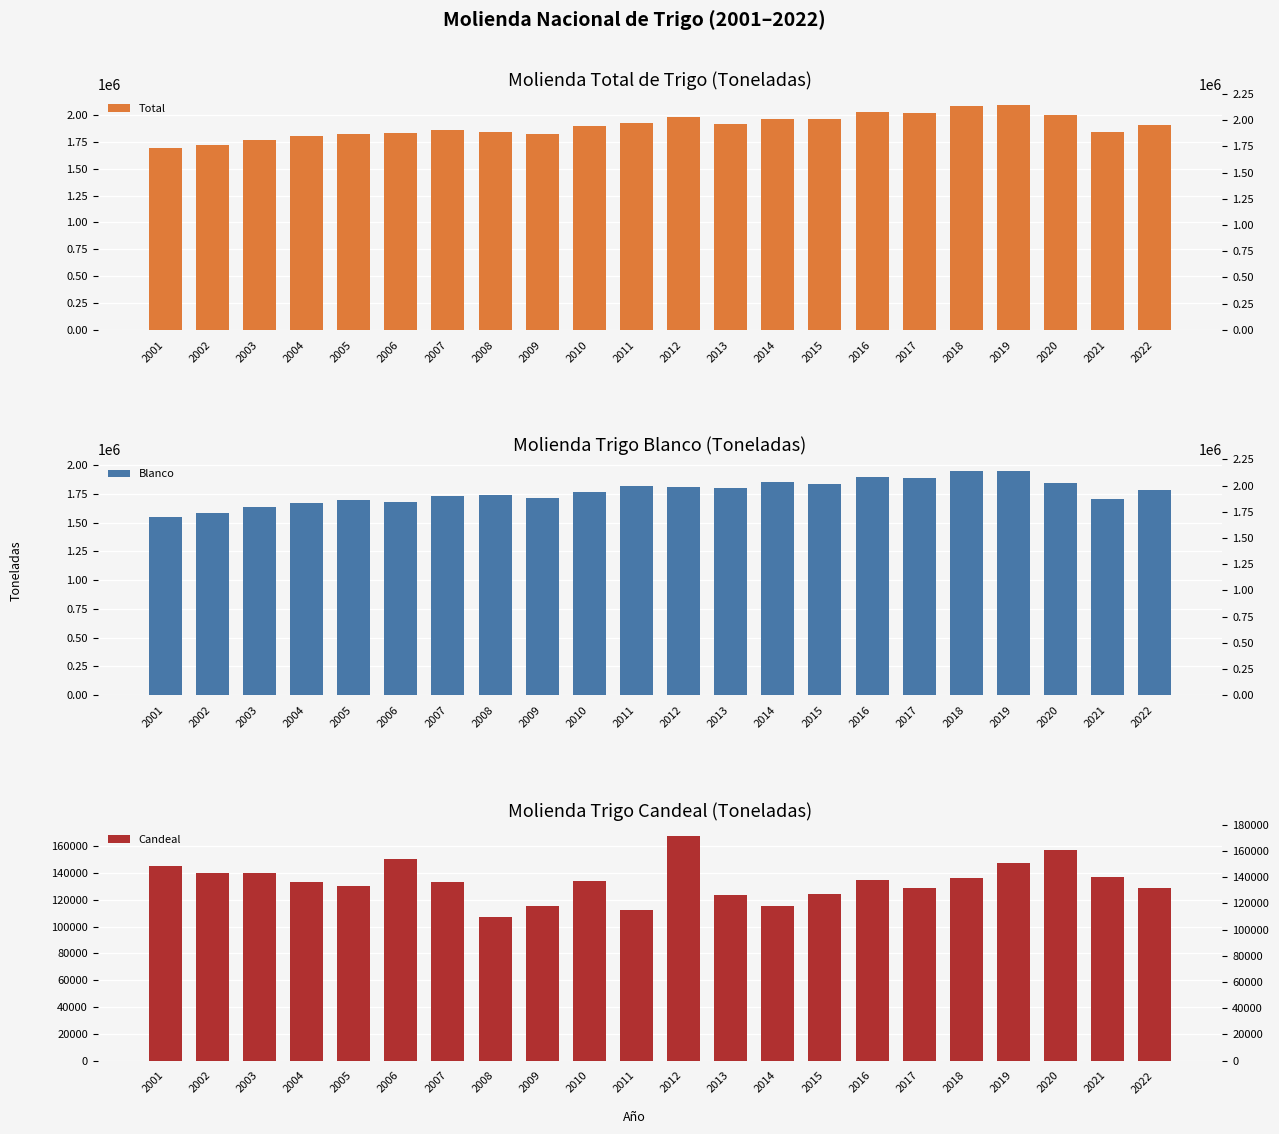

The Candeal series shows 112008 at 2011. True or false?

True